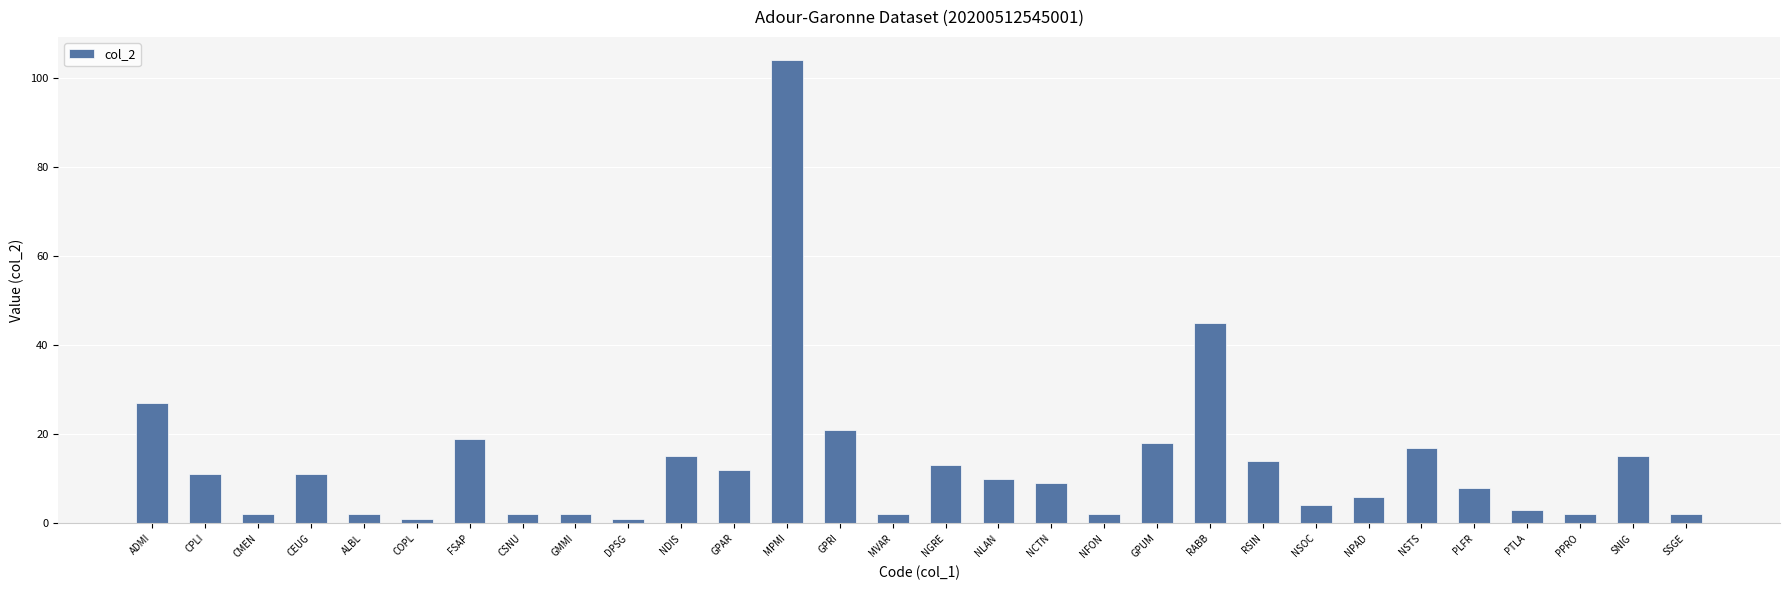

What is the greatest value displayed?

104